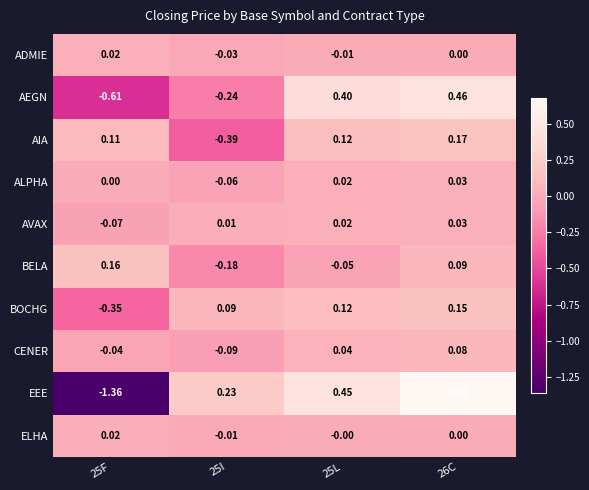

Between 25I and 26C, which series saw the biggest shift?

AEGN